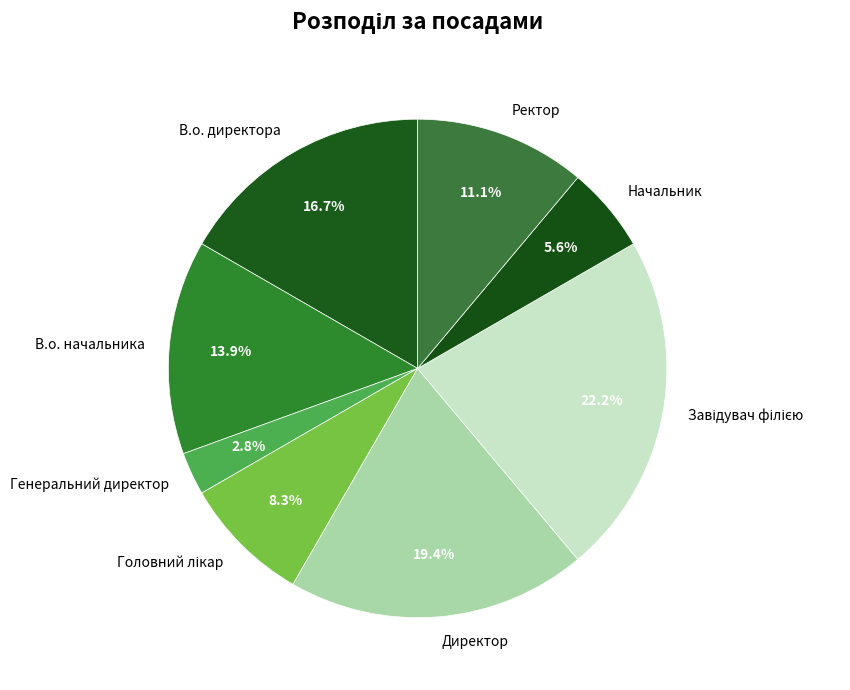

The Директор slice represents 19% of the pie. True or false?

True